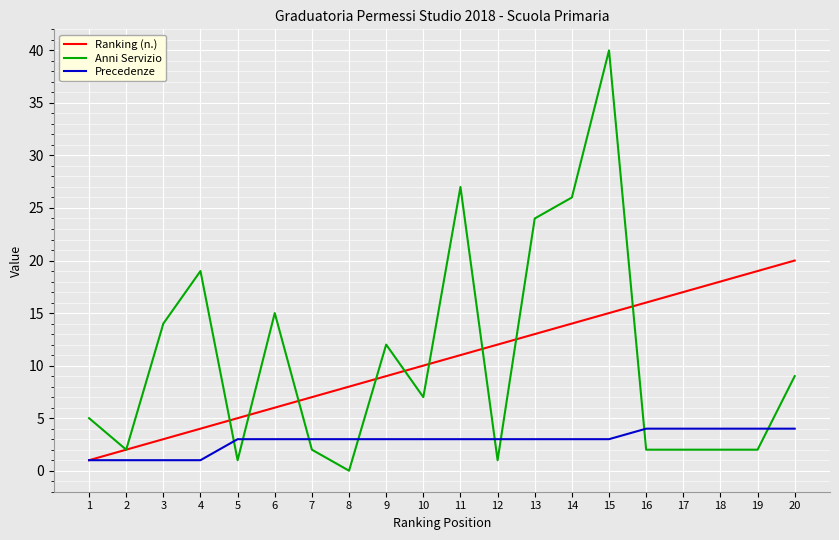

How many series are shown in this chart?

3